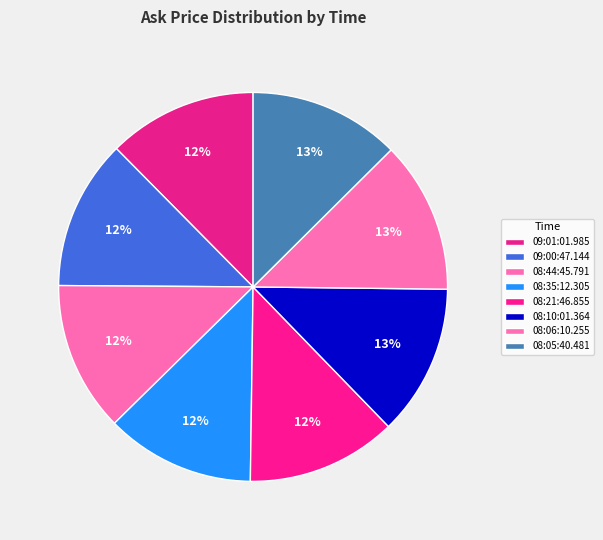

How many slices are in this pie chart?

8